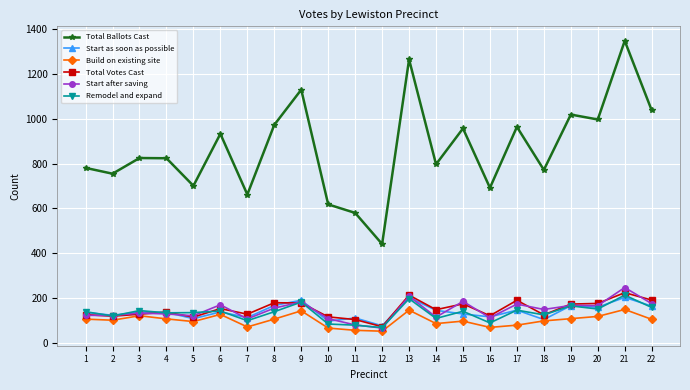

The value of Total Ballots Cast at 7 is 874. True or false?

False